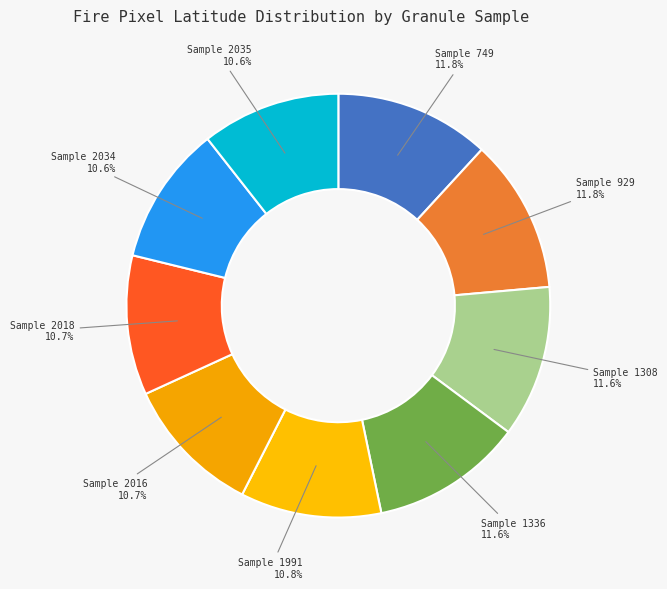

Count the number of slices in the pie.

9